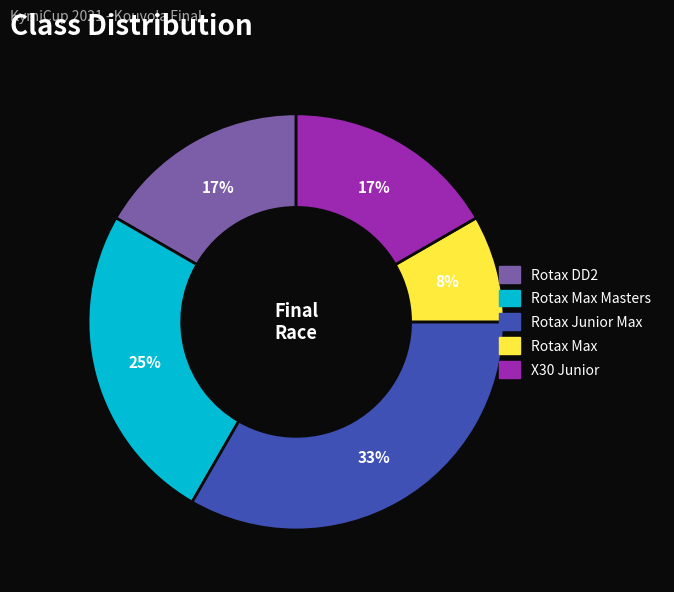

Does any single category account for the majority?

No